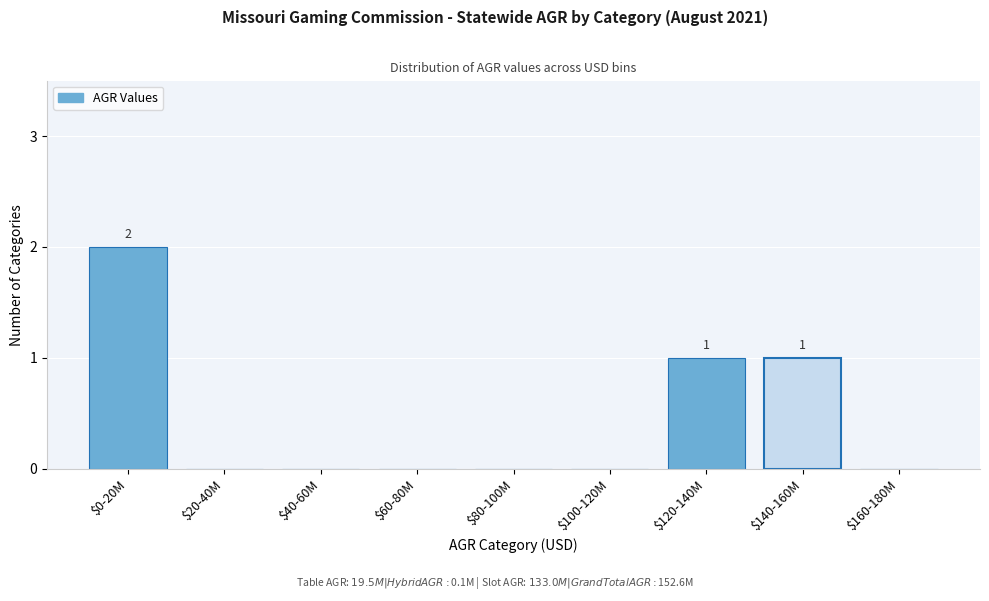

Which label corresponds to the largest value in the chart?

$0-20M